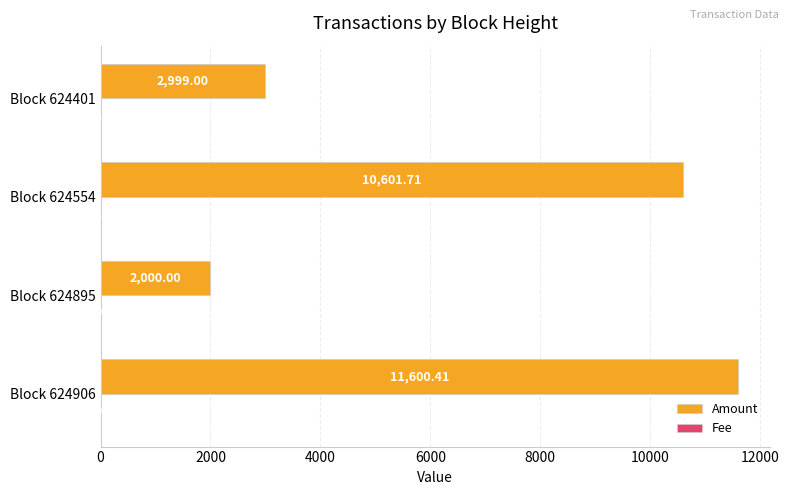

Between Block 624554 and Block 624401, which series saw the biggest shift?

Amount